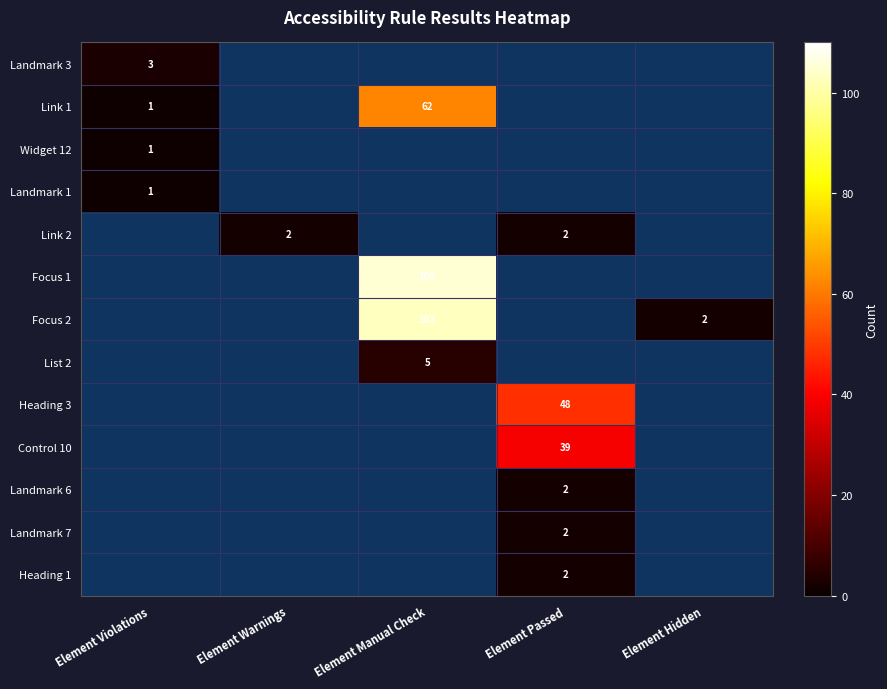

The Control 10 series shows 39 at Element Passed. True or false?

True